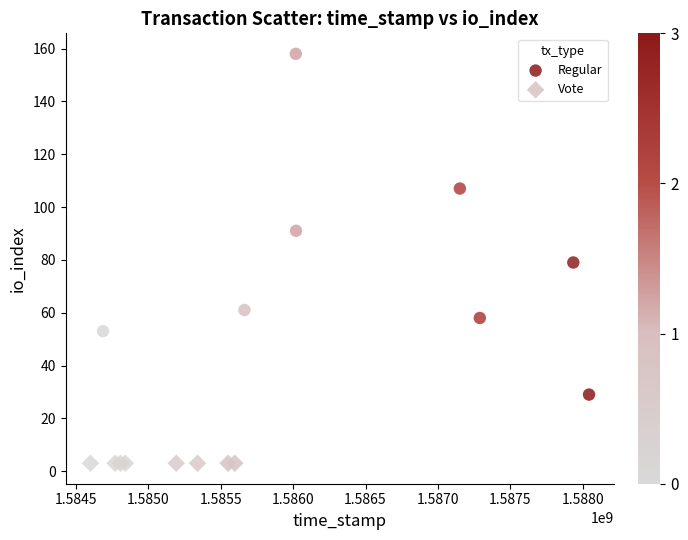

Which series reaches the maximum Y coordinate?

Regular